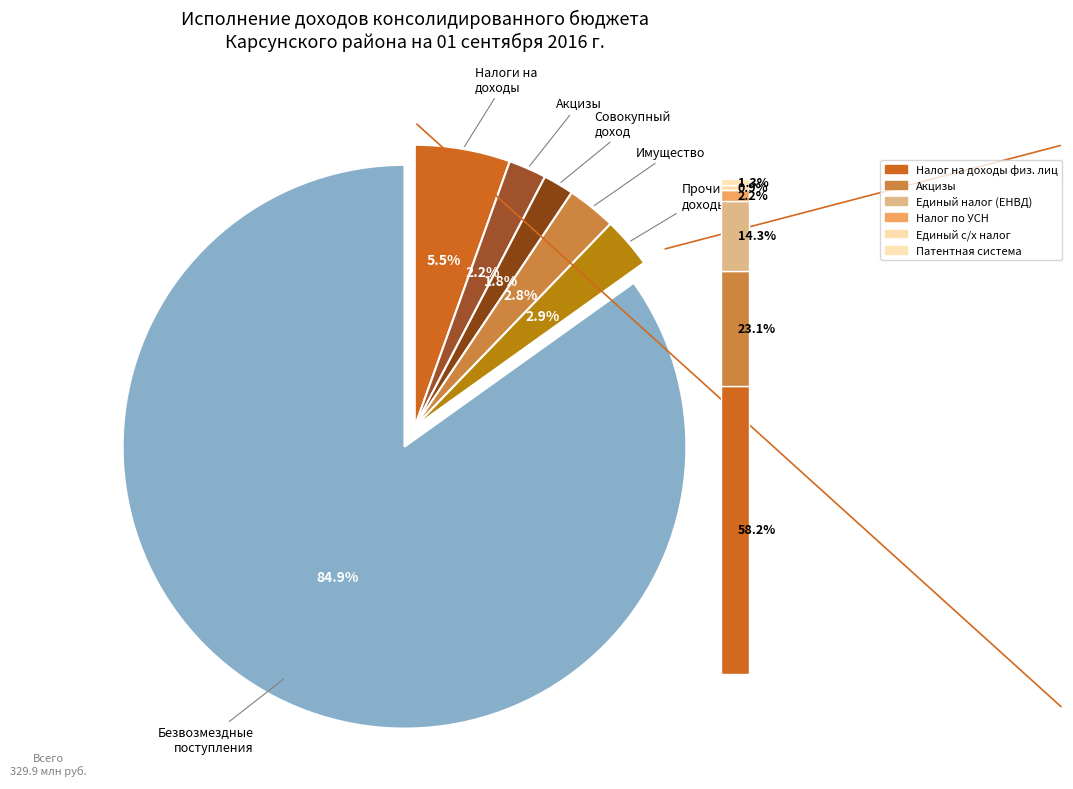

To the nearest percent, what is the difference between the БЕЗВОЗМЕЗДНЫЕ ПОСТУПЛЕНИЯ and НАЛОГИ НА СОВОКУПНЫЙ ДОХОД slice percentages?

83%